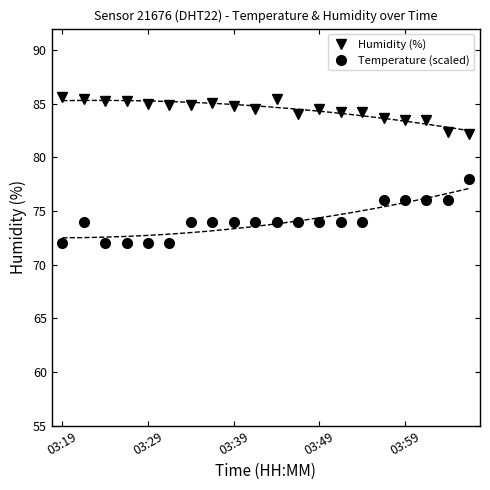

True or false: Humidity (%) and Temperature (scaled) cross at least once.

False